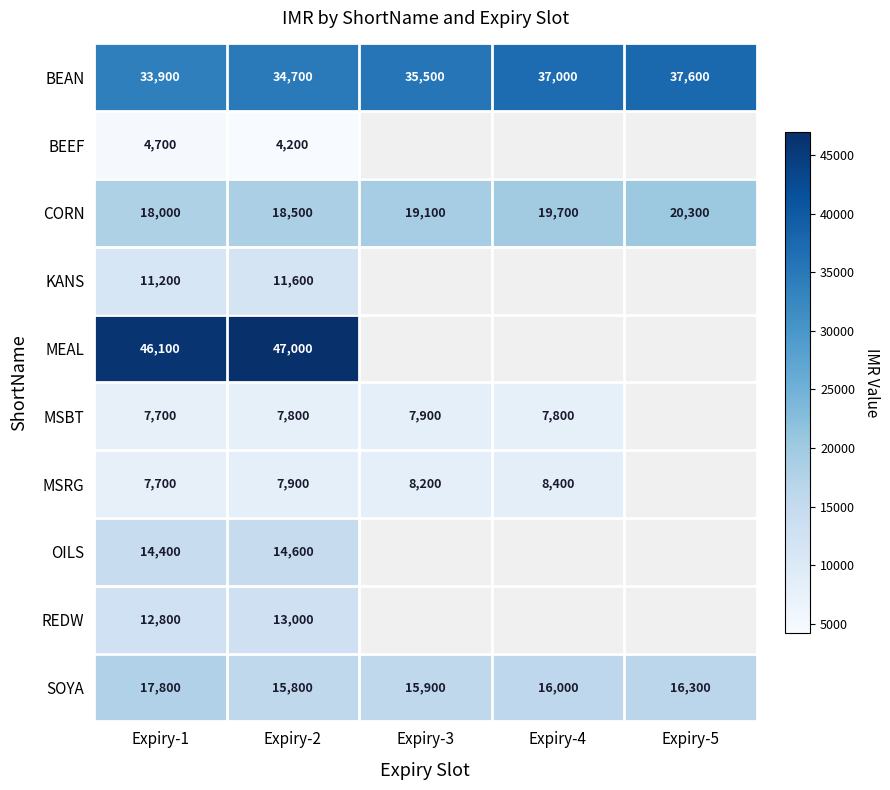

At which label is SOYA closest to 16800?

Expiry-5